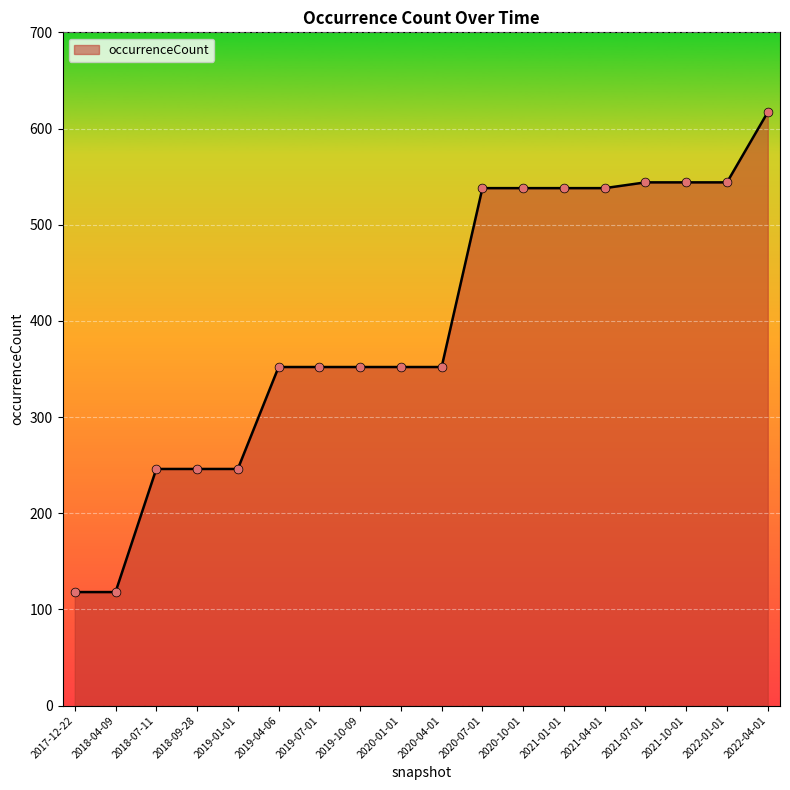

Approximately how many times larger is the value at 2021-01-01 compared to 2020-07-01?

1.0